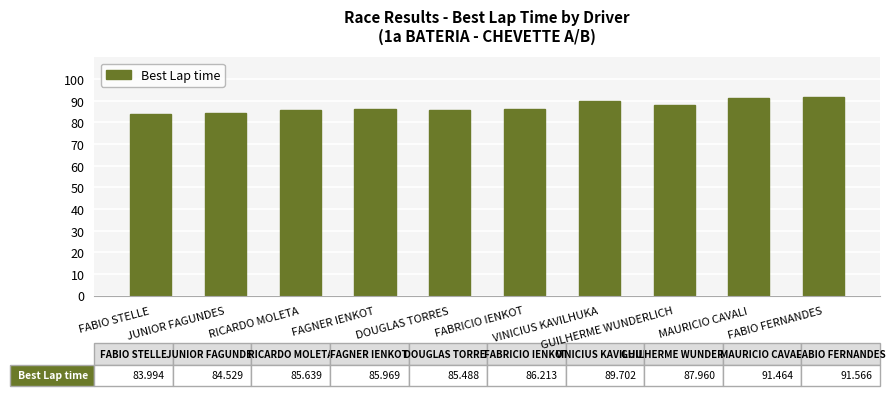

What is the maximum value shown in the chart?

91.6